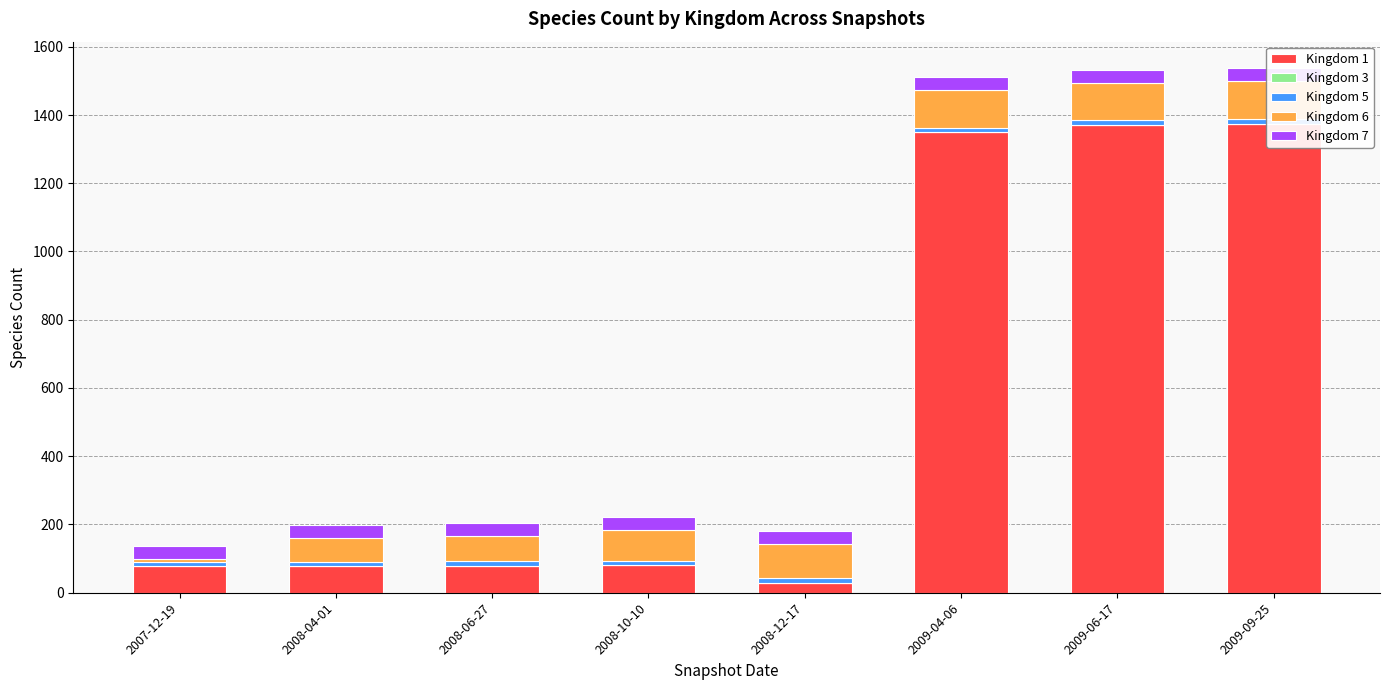

Reading left to right, what are all the values shown in this chart?

Kingdom 1: 2007-12-19=78	2008-04-01=78	2008-06-27=78	2008-10-10=80	2008-12-17=28	2009-04-06=1349	2009-06-17=1370	2009-09-25=1374
Kingdom 3: 2007-12-19=1	2008-04-01=1	2008-06-27=1	2008-10-10=1	2008-12-17=1	2009-04-06=1	2009-06-17=1	2009-09-25=1
Kingdom 5: 2007-12-19=12	2008-04-01=12	2008-06-27=13	2008-10-10=13	2008-12-17=13	2009-04-06=13	2009-06-17=13	2009-09-25=14
Kingdom 6: 2007-12-19=8	2008-04-01=69	2008-06-27=75	2008-10-10=91	2008-12-17=101	2009-04-06=109	2009-06-17=109	2009-09-25=111
Kingdom 7: 2007-12-19=39	2008-04-01=39	2008-06-27=38	2008-10-10=38	2008-12-17=38	2009-04-06=38	2009-06-17=38	2009-09-25=38